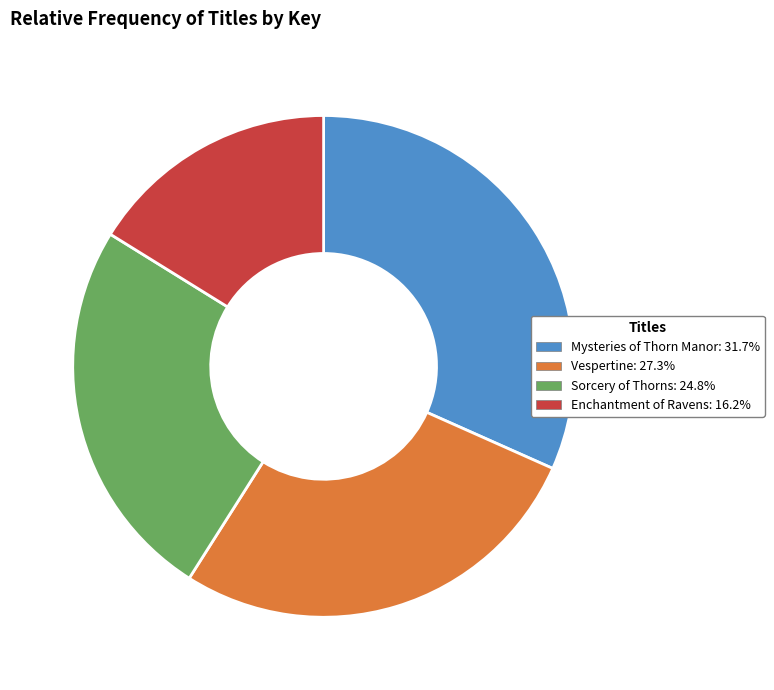

Count the number of slices in the pie.

4